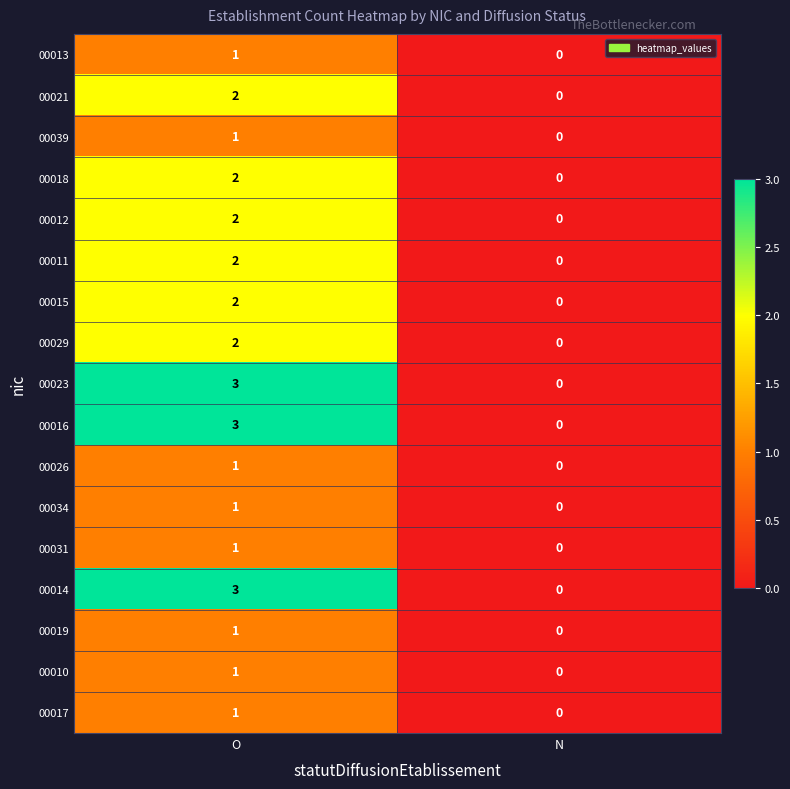

Which label corresponds to the smallest value in the chart?

N